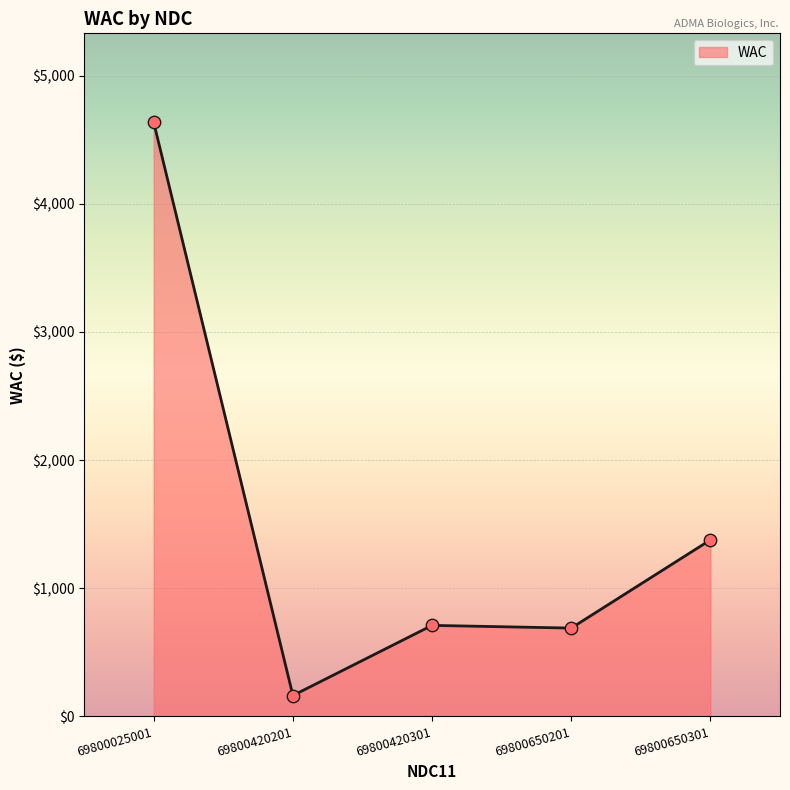

Between 69800650201 and 69800420201, which is larger?

69800650201